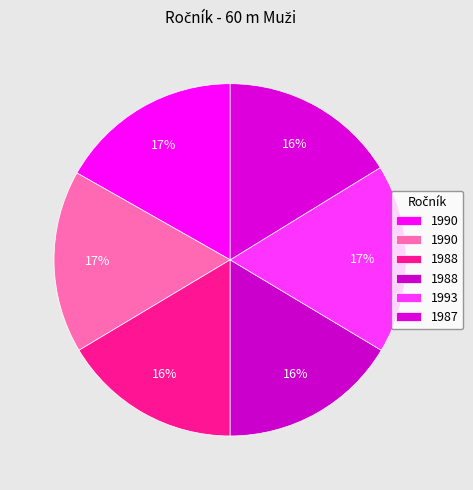

Count the number of slices in the pie.

6